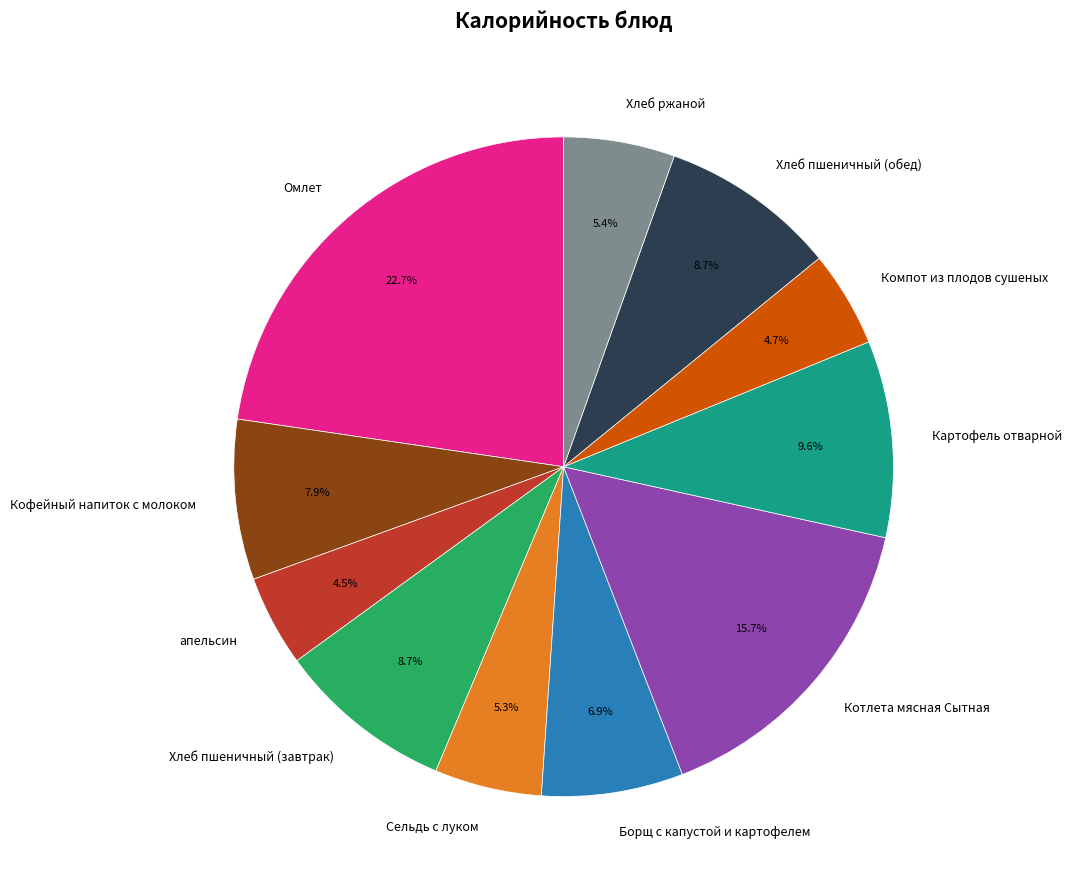

Does any single category account for the majority?

No